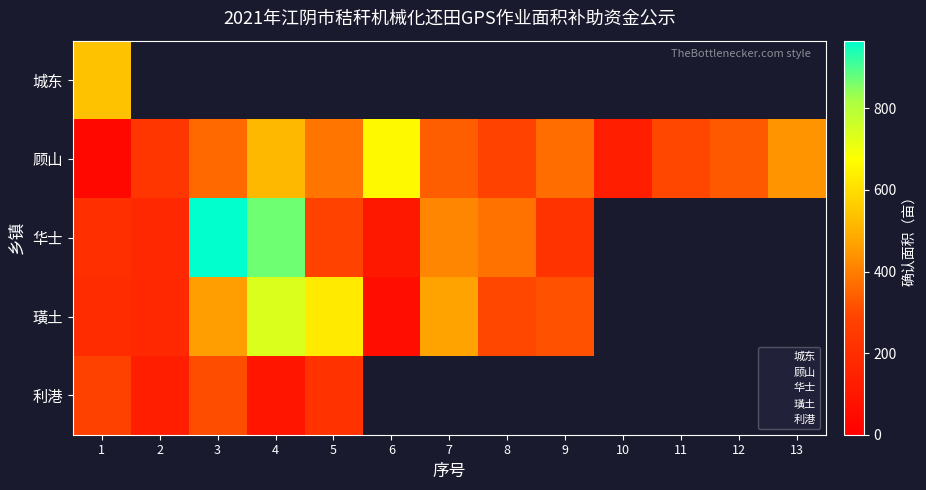

How many values in 璜土 are above zero?

9